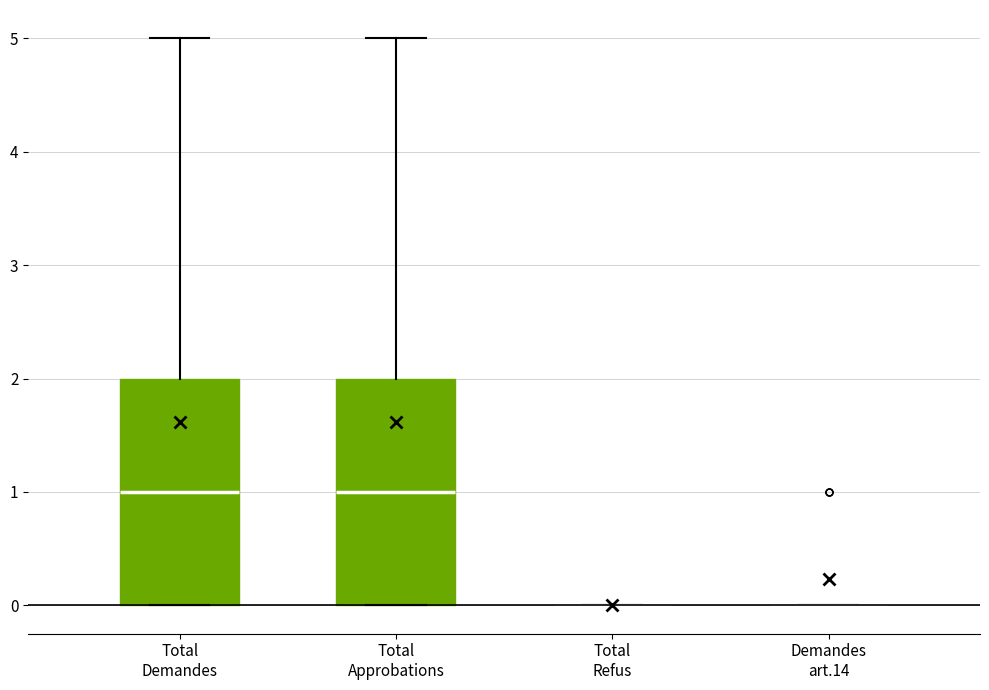

Reading left to right, transcribe this box plot: for each box, give where its median line is, the range the box spans, and where its two whiskers end, as read against the y-axis. The values are not printed on the chart, so give them approximately, as read against the axis.

Total Demandes: median 1, box 0 to 2, whiskers 0 to 5
Total Approbations: median 1, box 0 to 2, whiskers 0 to 5
Total Refus: box collapsed to a line at 0, whiskers 0 to 0
Demandes art.14: box collapsed to a line at 0, whiskers 0 to 0